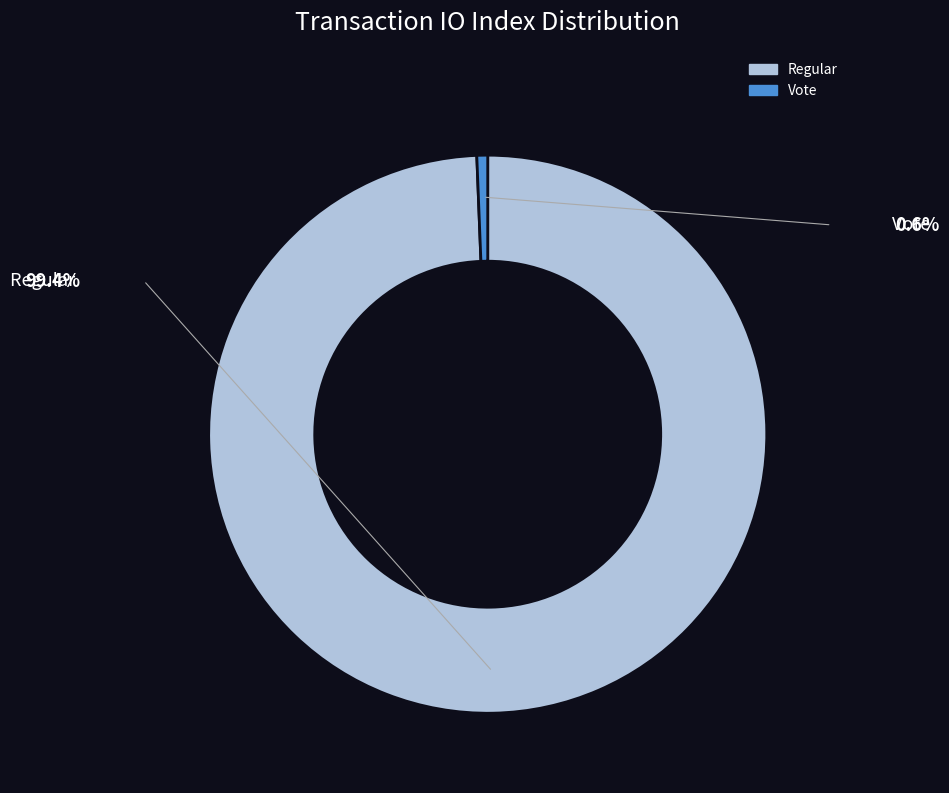

Does any single category account for the majority?

Yes